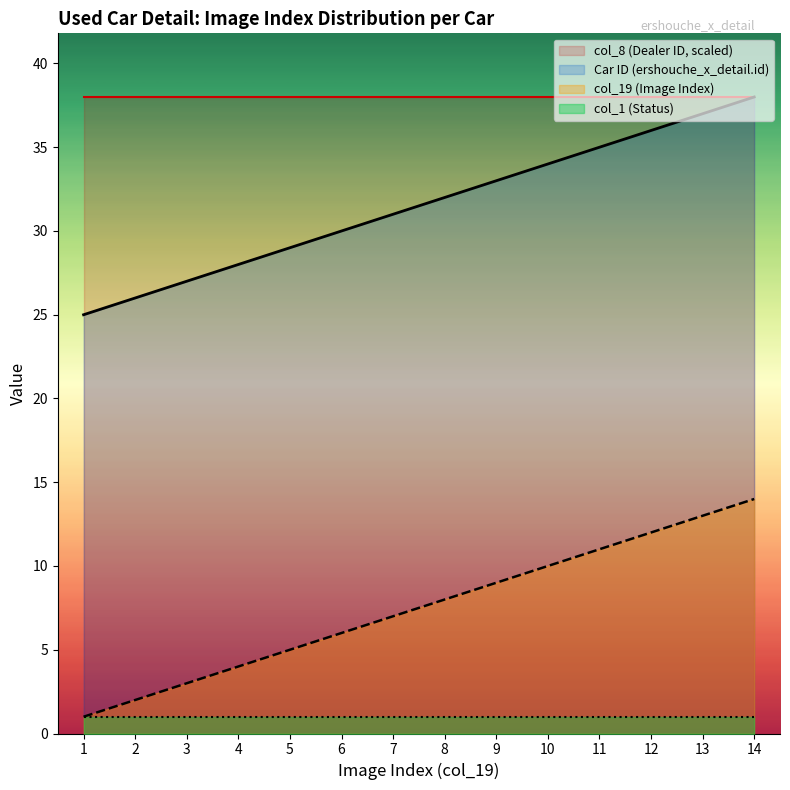

What is the value of the Car ID (ershouche_x_detail.id) point at the 6th from the left?

30